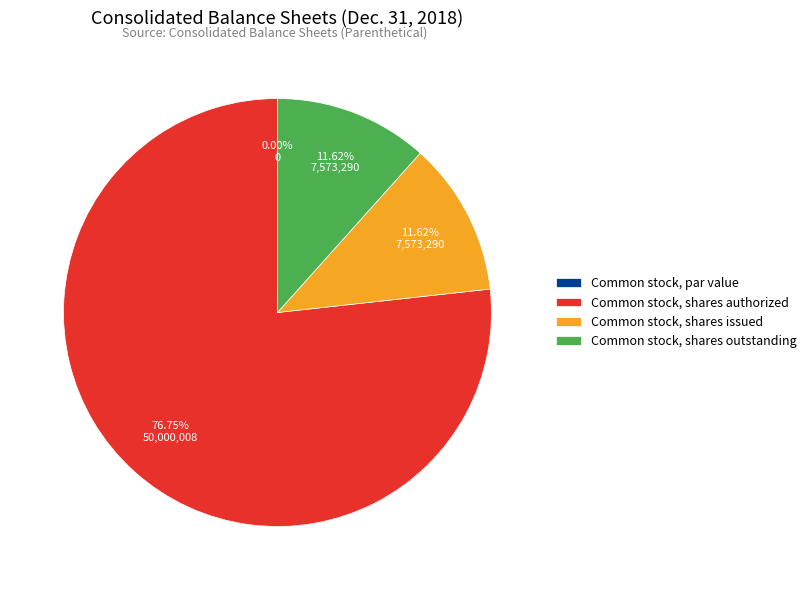

Which slice is the smallest?

Common stock, par value